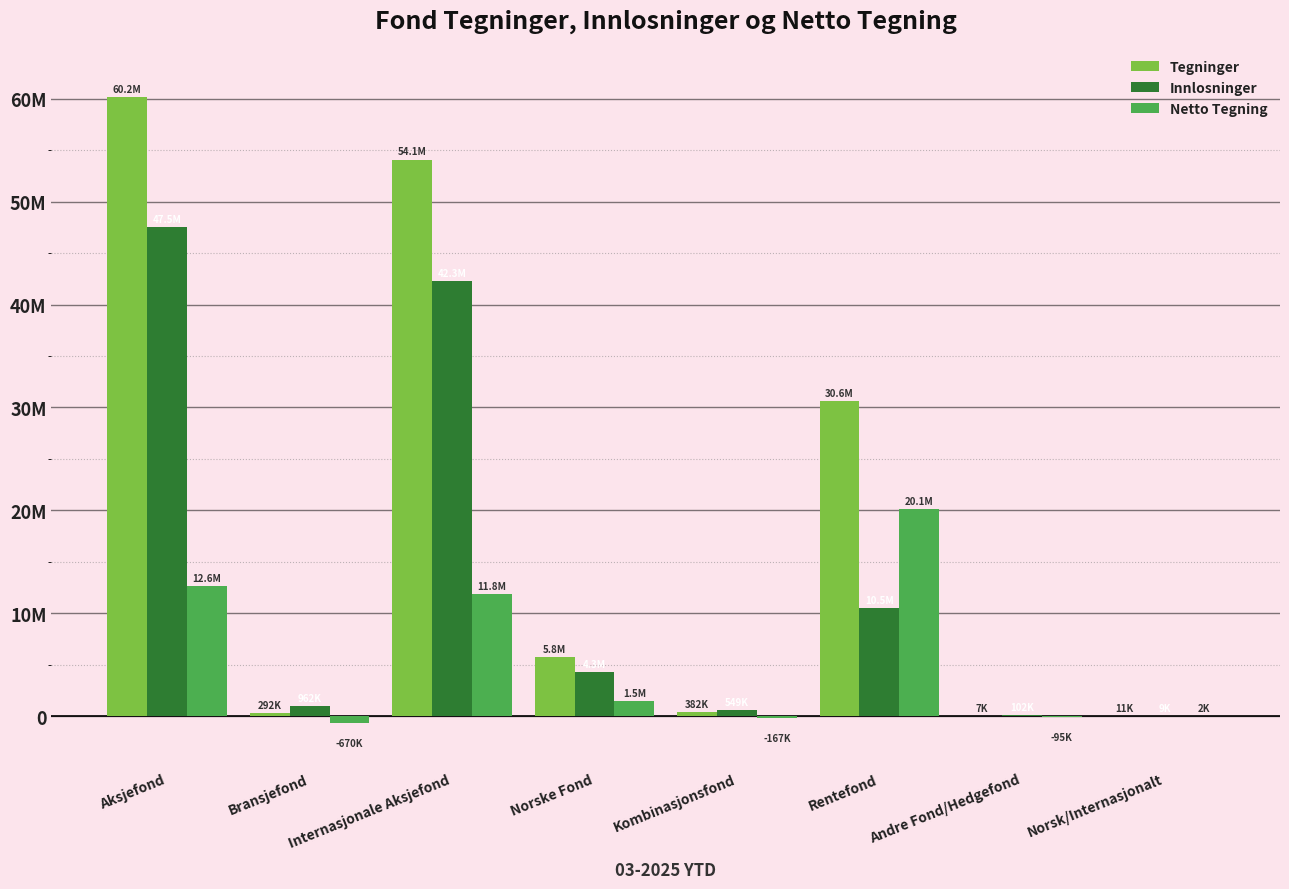

Are the bars grouped side by side (vs. stacked)?

Yes